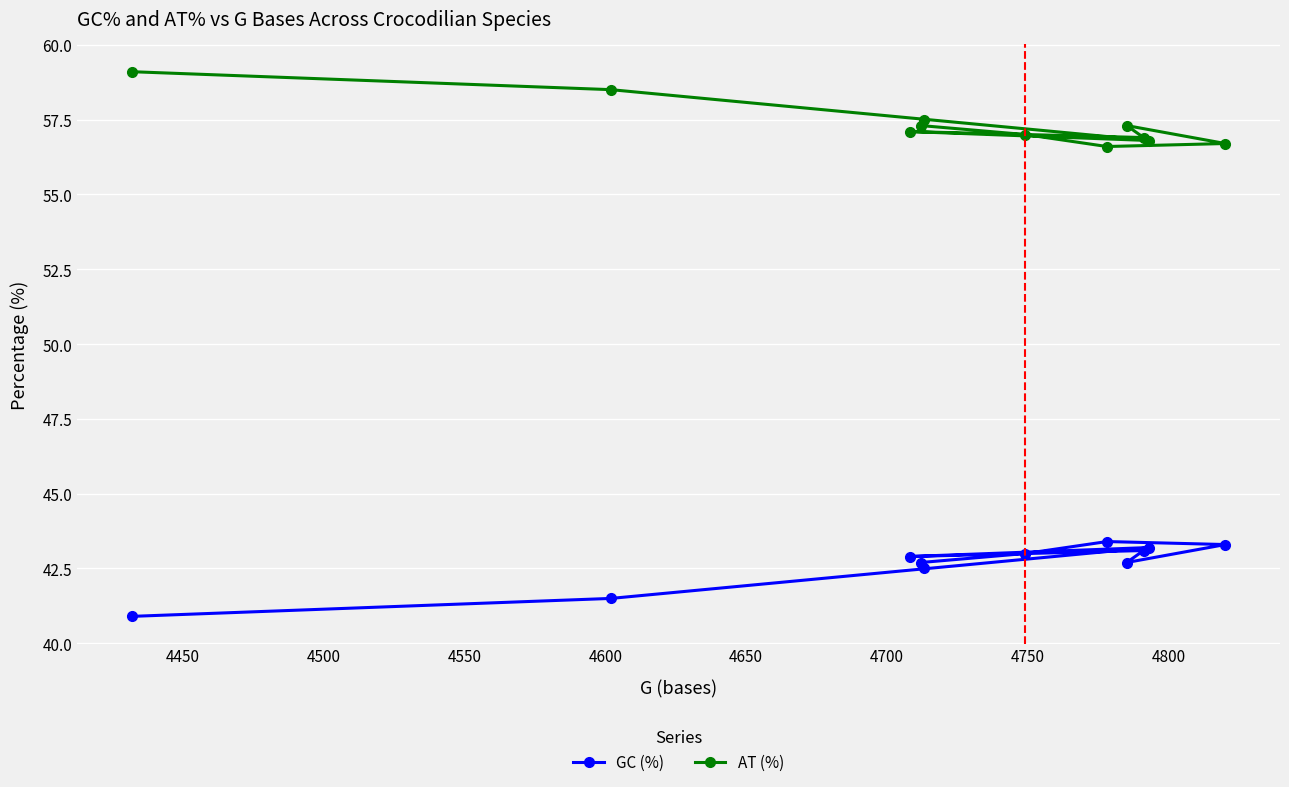

What is the difference between the maximum and second lowest values in the AT (%) series?

2.4